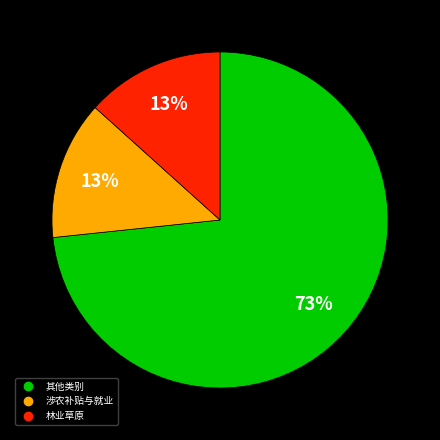

How many slices are in this pie chart?

3